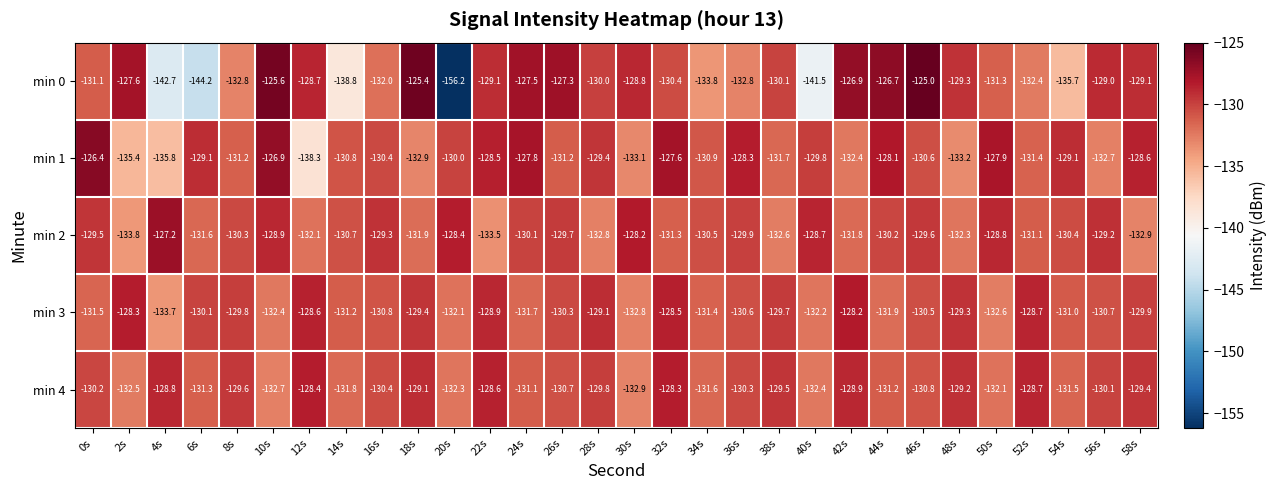

At which label is min 1 closest to -132?

38s